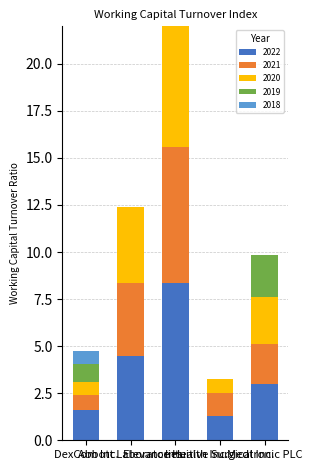

What is the sum of all 2022 values?

18.7